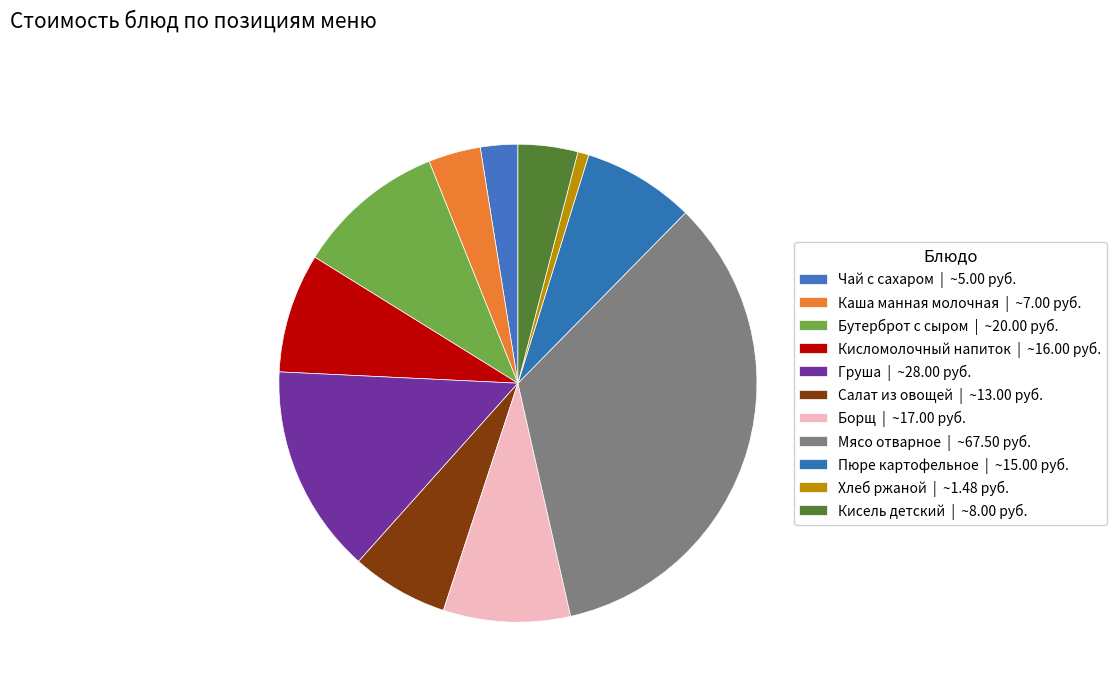

Is it true that Каша манная молочная is 17% of the pie?

False